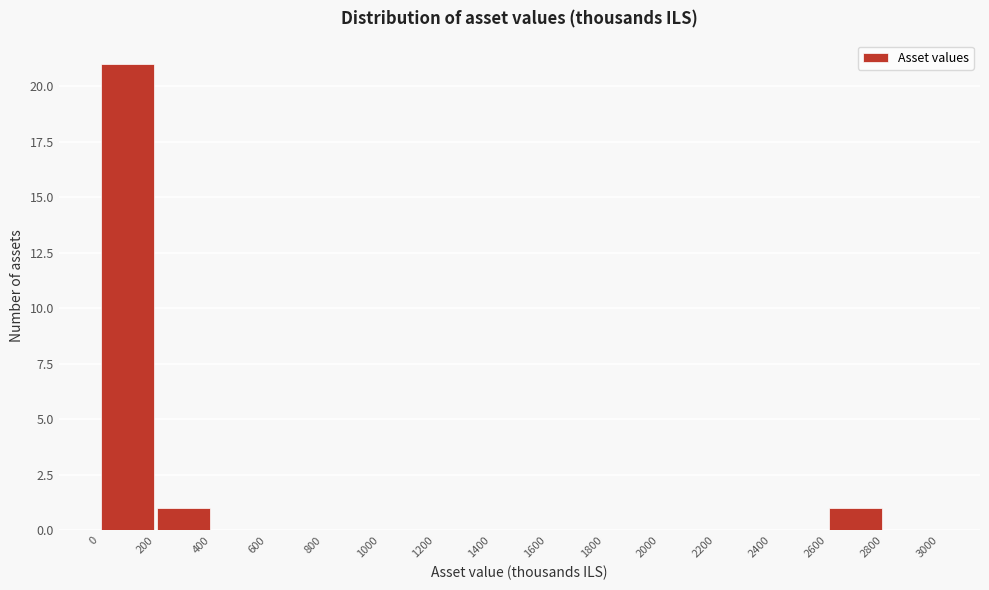

What is the height of the bar covering 2600 to 2800 on the x-axis? The values are not printed on the chart, so give them approximately, as read against the axis.

1